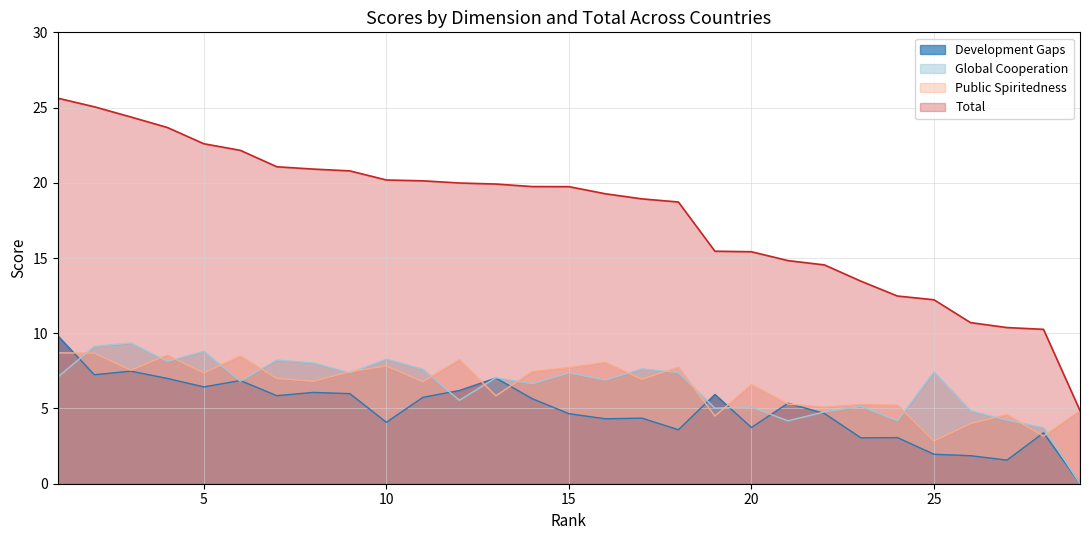

Which series has the largest range (max minus min)?

Total